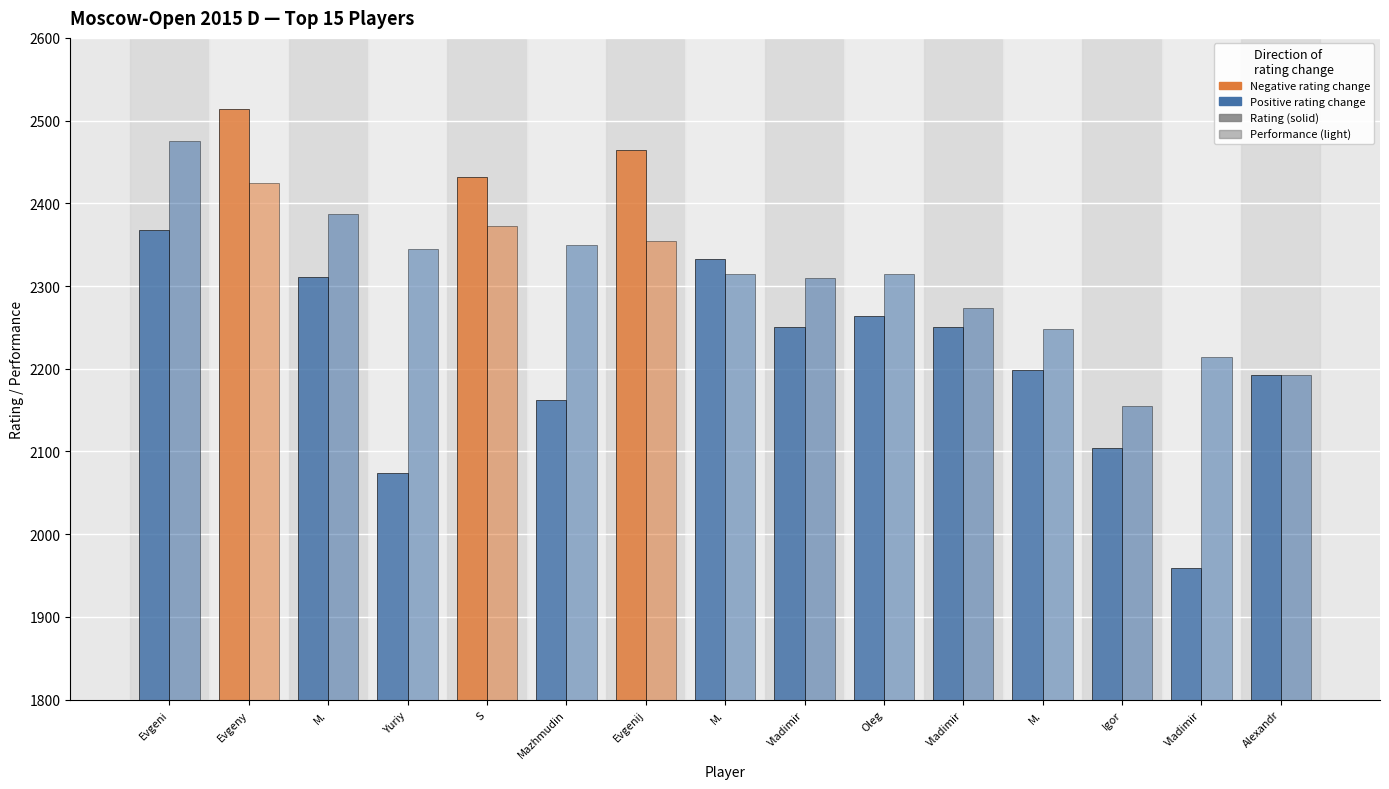

Reading left to right, extract all data points from this chart.

Rating: Evgeni=2368	Evgeny=2514	M.=2311	Yuriy=2074	S=2432	Mazhmudin=2162	Evgenij=2464	M.=2333	Vladimir=2250	Oleg=2264	Vladimir=2251	M.=2199	Igor=2104	Vladimir=1959	Alexandr=2192
Performance: Evgeni=2475	Evgeny=2424	M.=2387	Yuriy=2345	S=2372	Mazhmudin=2350	Evgenij=2354	M.=2314	Vladimir=2310	Oleg=2314	Vladimir=2274	M.=2248	Igor=2155	Vladimir=2214	Alexandr=2193